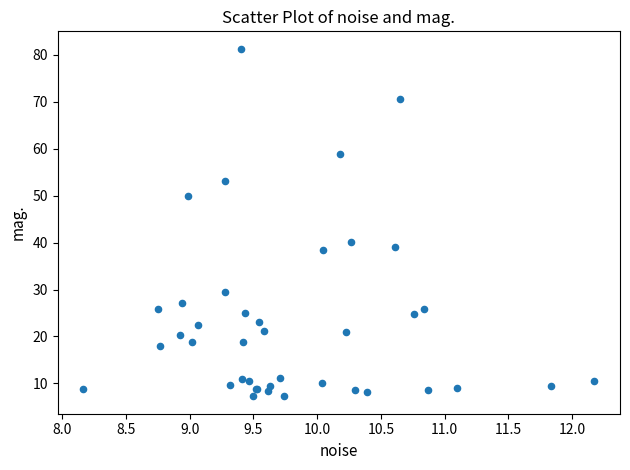

What Y value in the scatter plot is closest to 44?

40.2